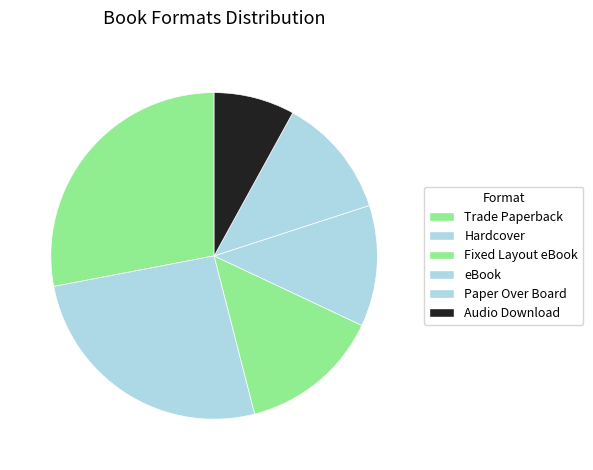

How many slices are in this pie chart?

6